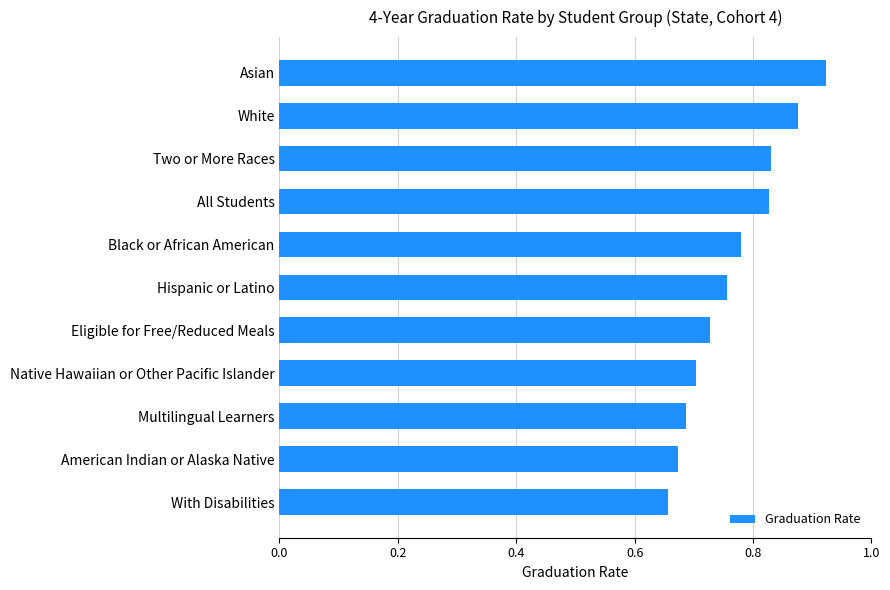

Which category has the highest value across all series?

Asian